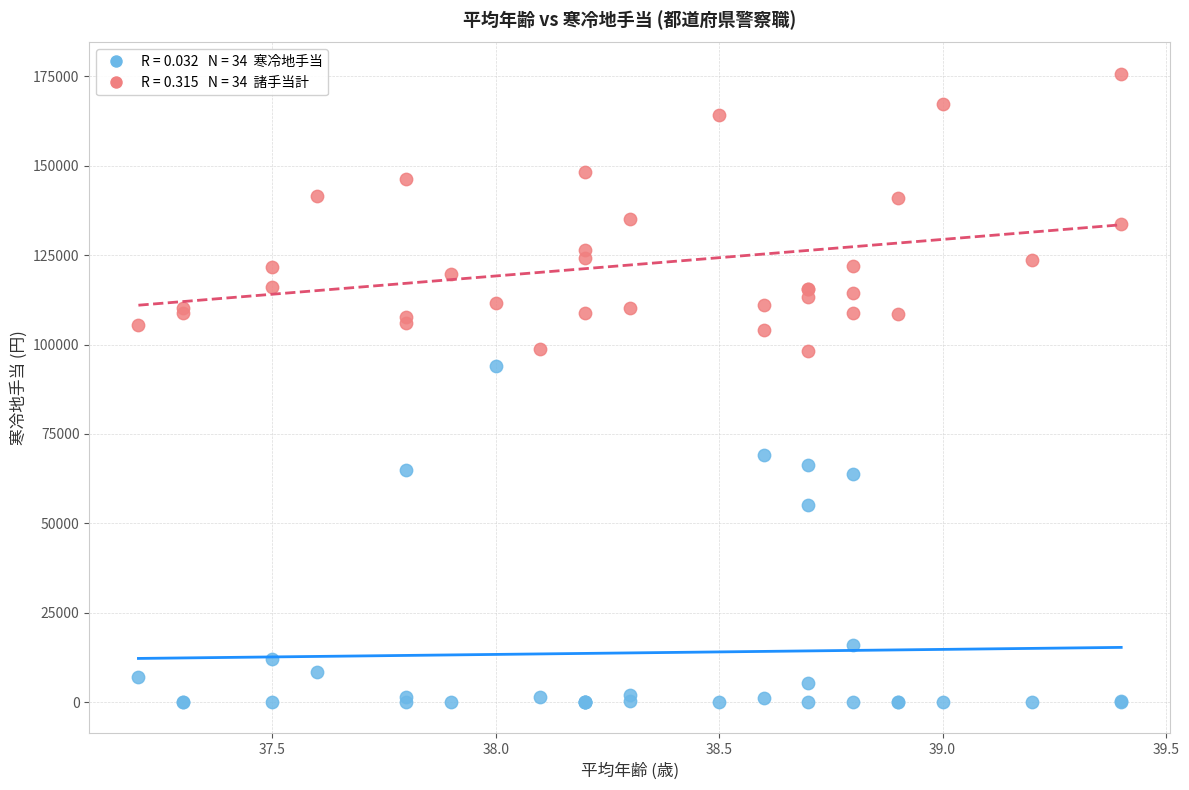

Across all series, what Y value is closest to 87845?

94127